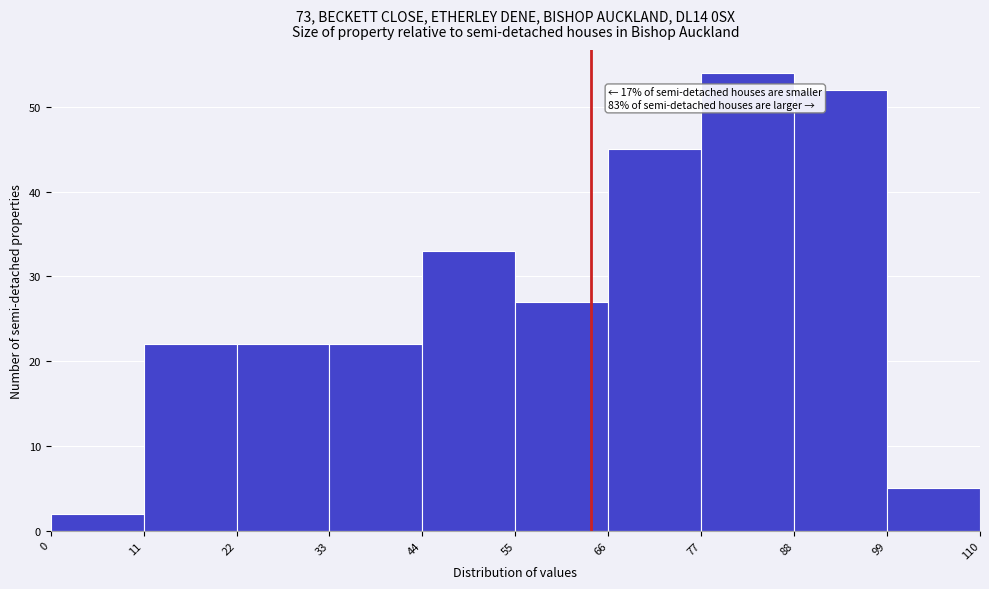

Over which range of the x-axis is the bar tallest?

77 to 88